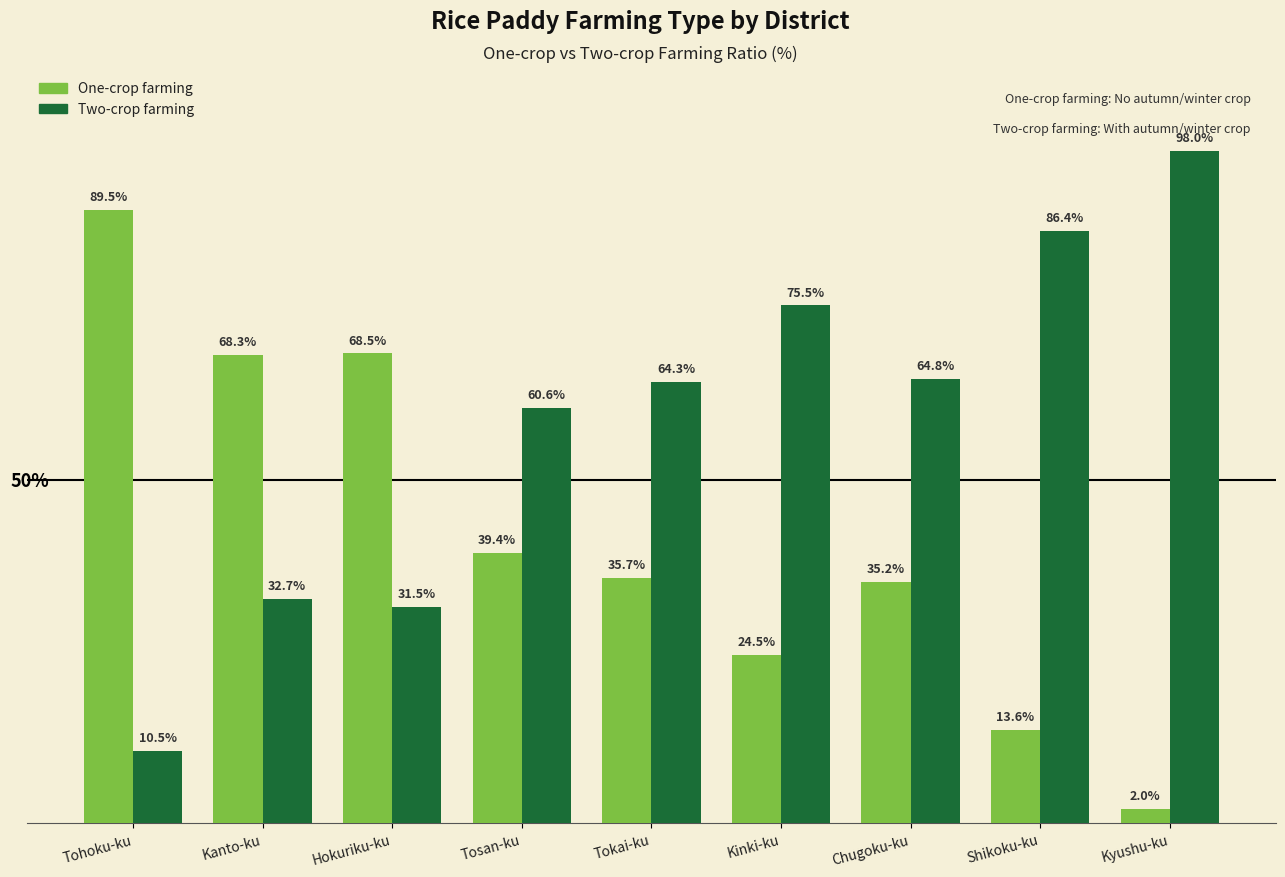

What is the label of the 9th bar from the right?

Tohoku-ku